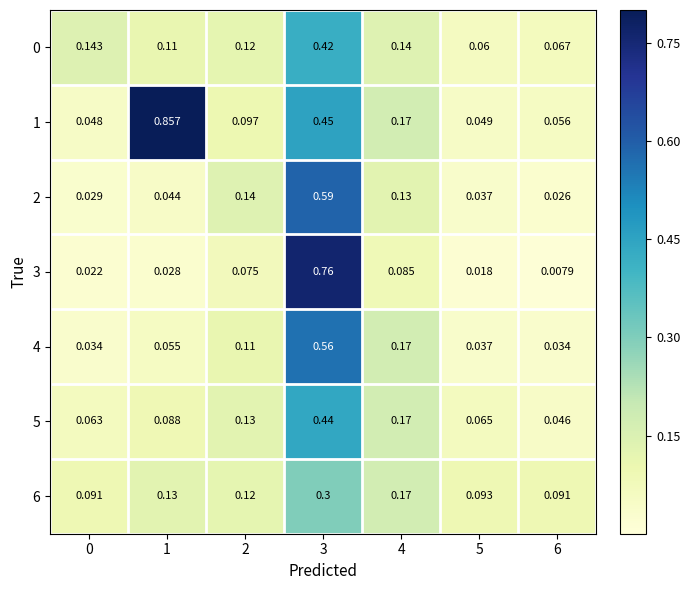

How many distinct data groups are displayed?

7